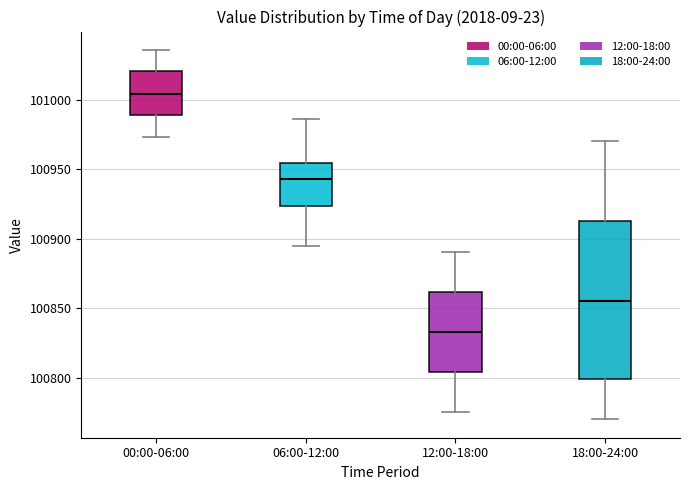

Reading left to right, transcribe this box plot: for each box, give where its median line is, the range the box spans, and where its two whiskers end, as read against the y-axis. The values are not printed on the chart, so give them approximately, as read against the axis.

00:00-06:00: median 101005, box 100990 to 101020, whiskers 100975 to 101035
06:00-12:00: median 100945, box 100925 to 100955, whiskers 100895 to 100985
12:00-18:00: median 100835, box 100805 to 100860, whiskers 100775 to 100890
18:00-24:00: median 100855, box 100800 to 100915, whiskers 100770 to 100970